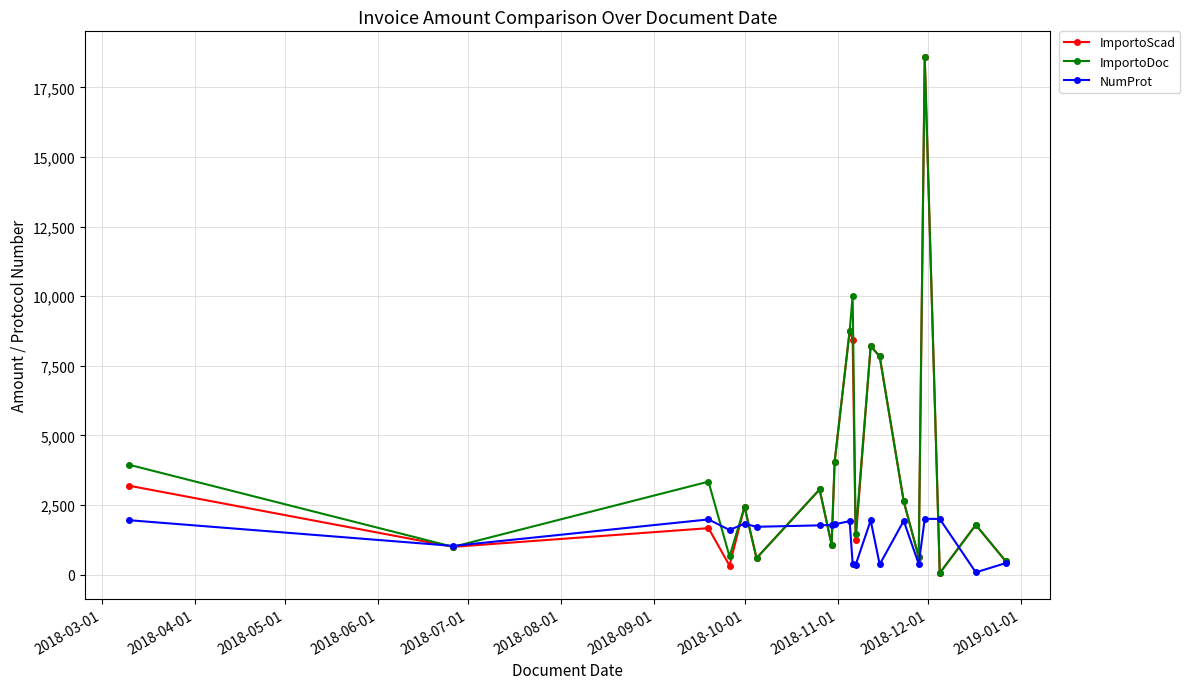

What is the sum of all ImportoScad values?

76056.7